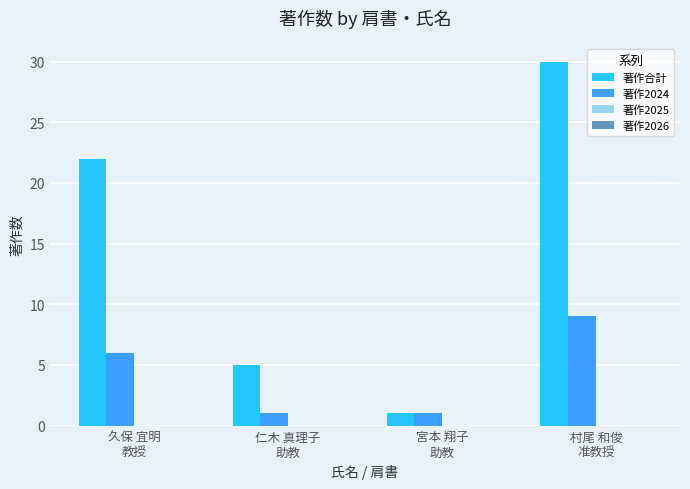

Count the 著作合計 values in the range 5 to 30.

3